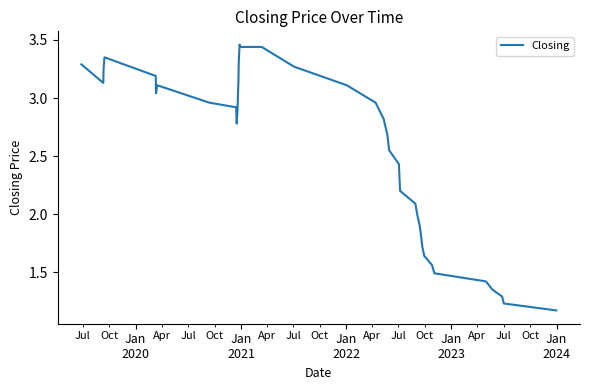

What is the minimum value shown in the chart?

1.2